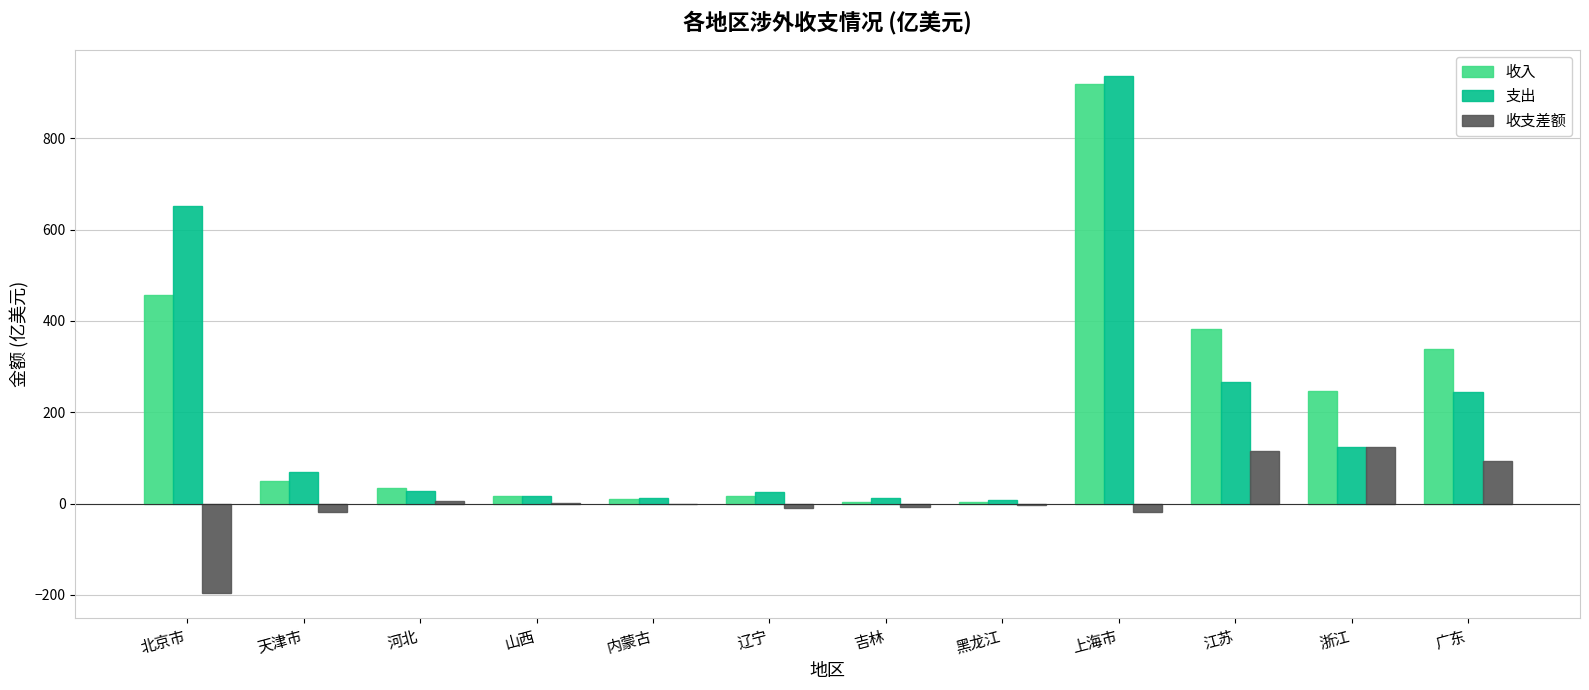

Between 北京市 and 辽宁, which series saw the biggest shift?

支出